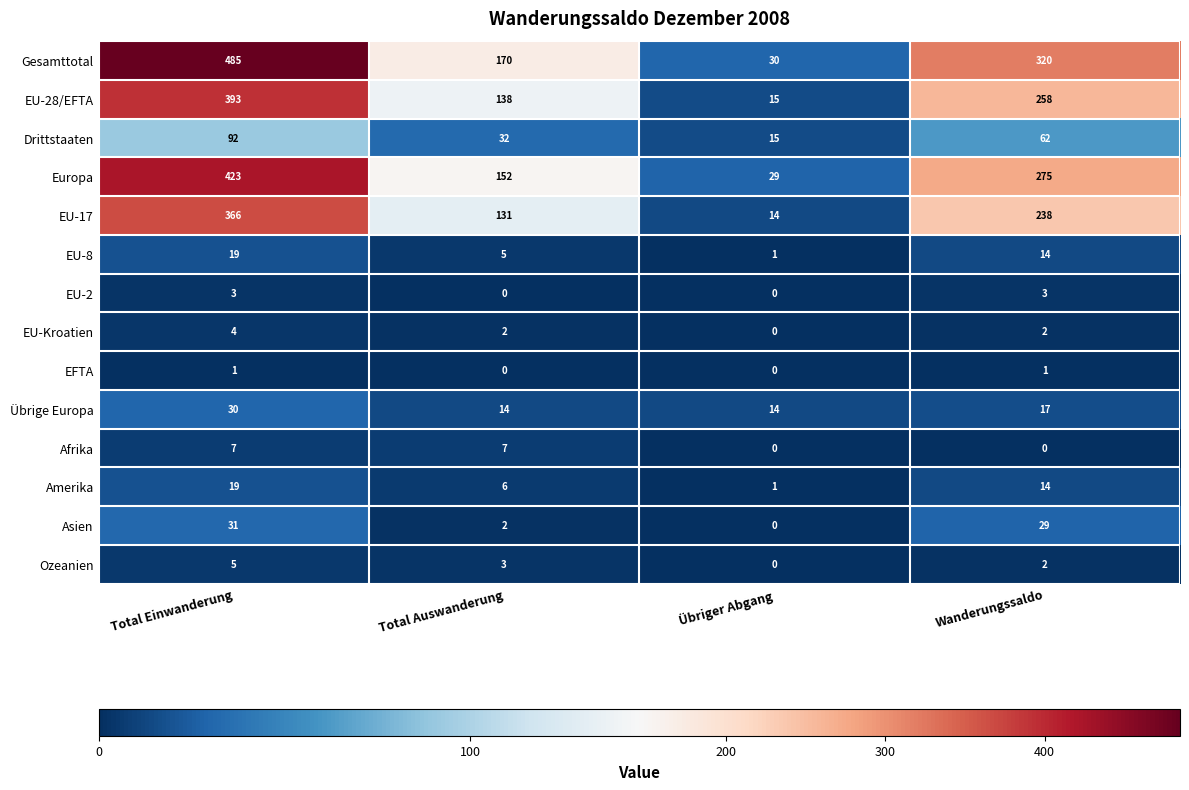

Which series has the widest spread of values?

Gesamttotal